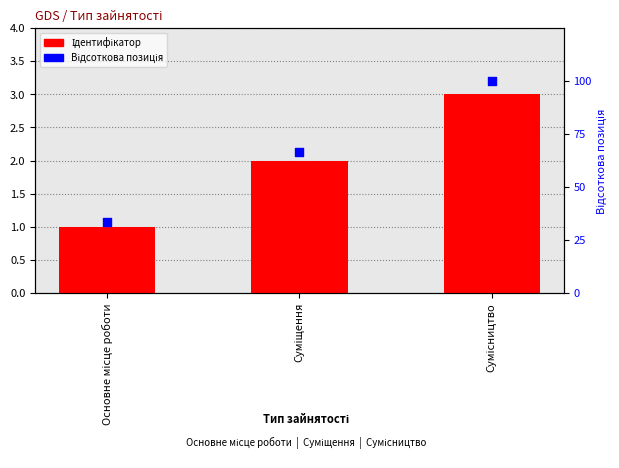

Which series has the largest Y range (max minus min)?

Відсоткова позиція